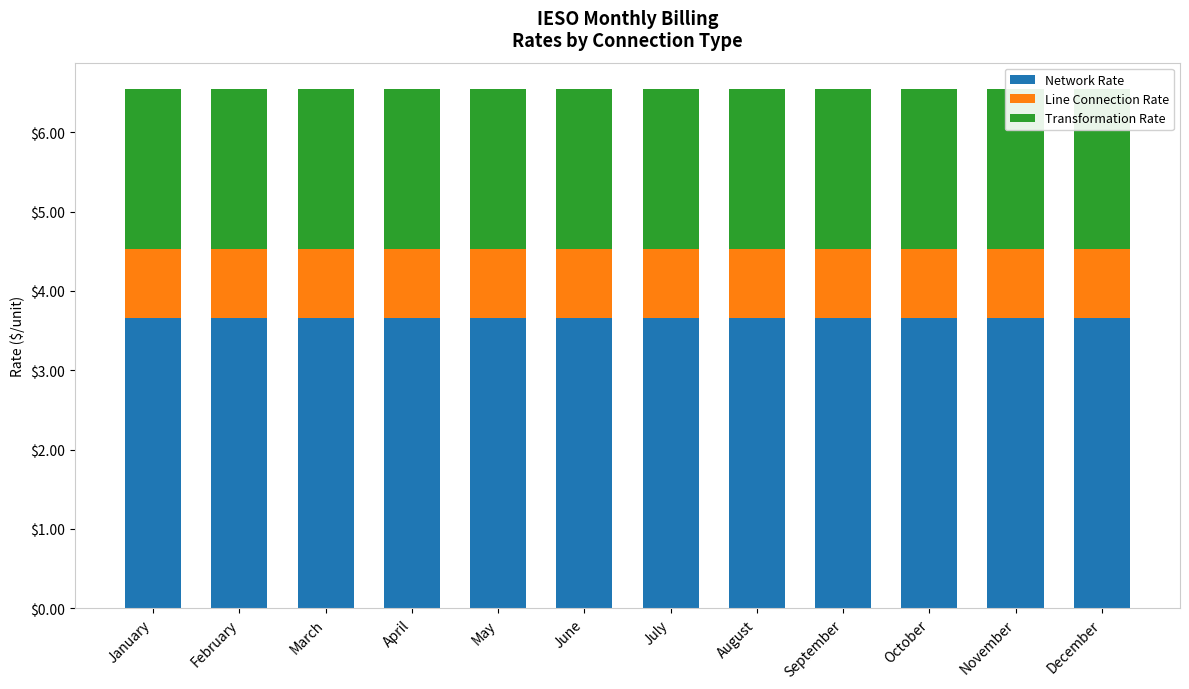

Is the value of Network Rate at March greater than the value of Transformation Rate at August?

Yes